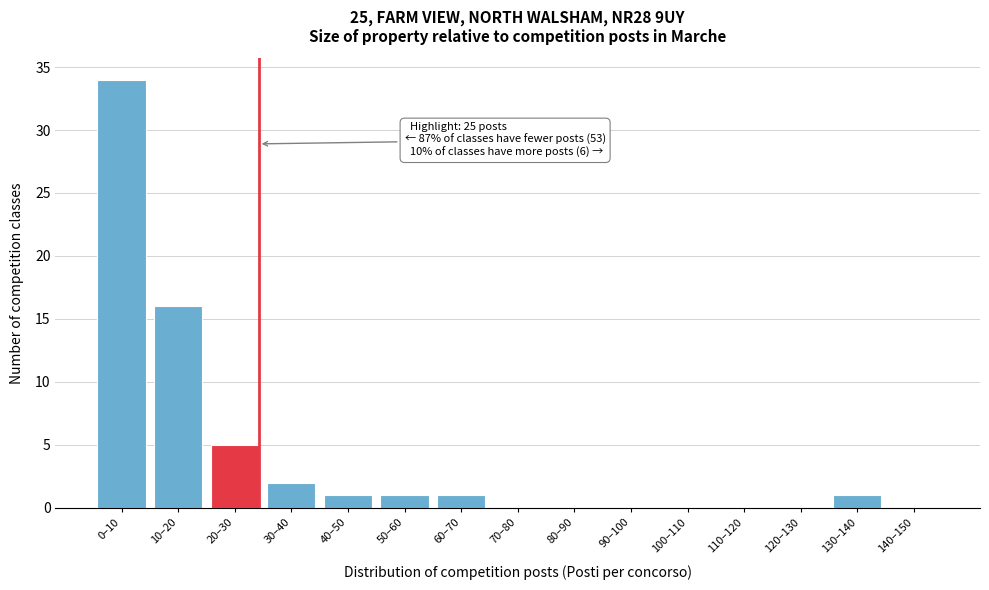

Reading left to right, extract all data points from this chart.

0–10=34	10–20=16	20–30=5	30–40=2	40–50=1	50–60=1	60–70=1	70–80=0	80–90=0	90–100=0	100–110=0	110–120=0	120–130=0	130–140=1	140–150=0